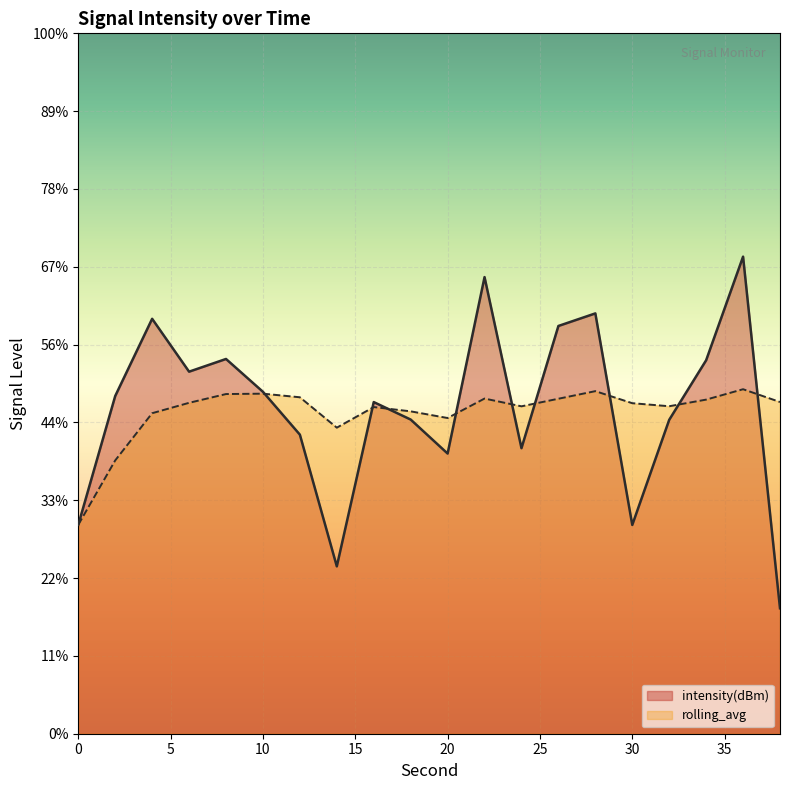

How many lines are shown in the chart?

2